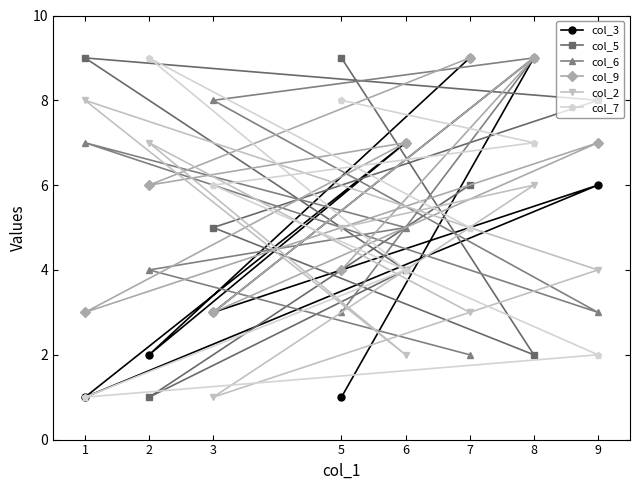

At which category is the sum across all series the highest?

8